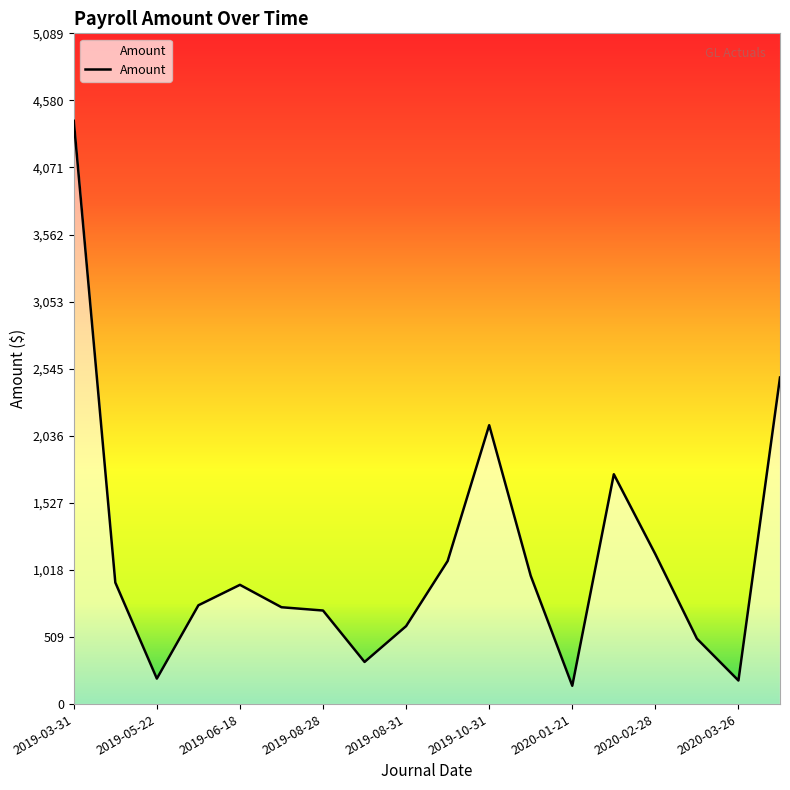

What is the minimum value shown in the chart?

139.0